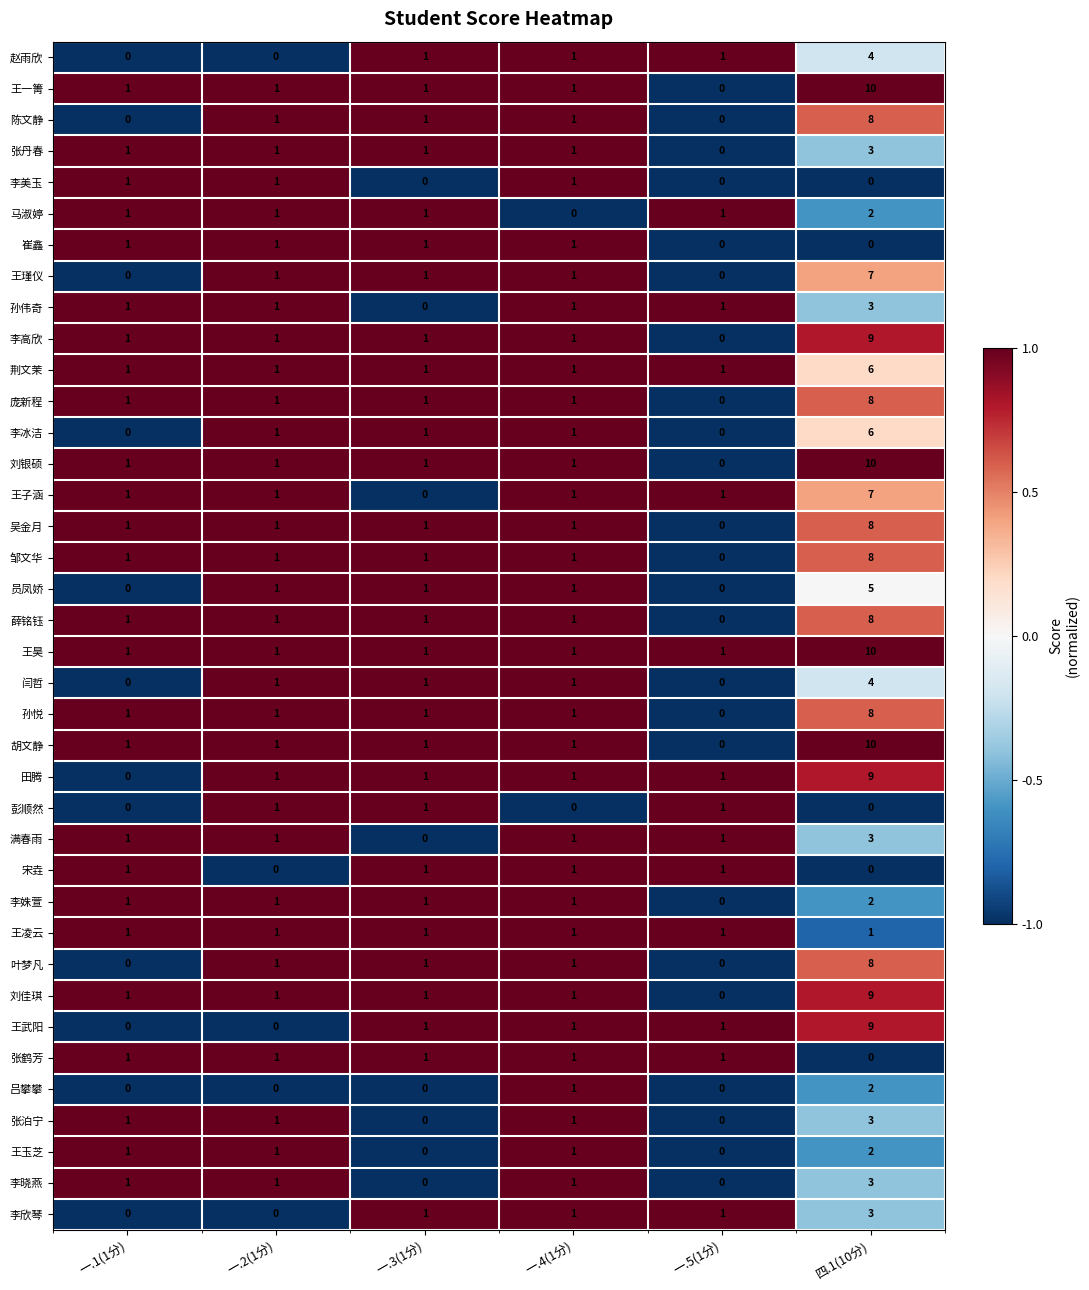

What is the sum of all 吕攀攀 values?

3